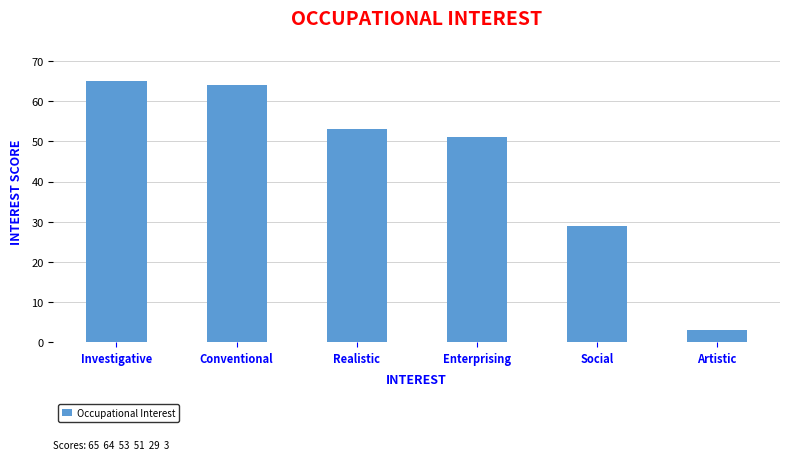

Which has a higher value, Conventional or Social?

Conventional